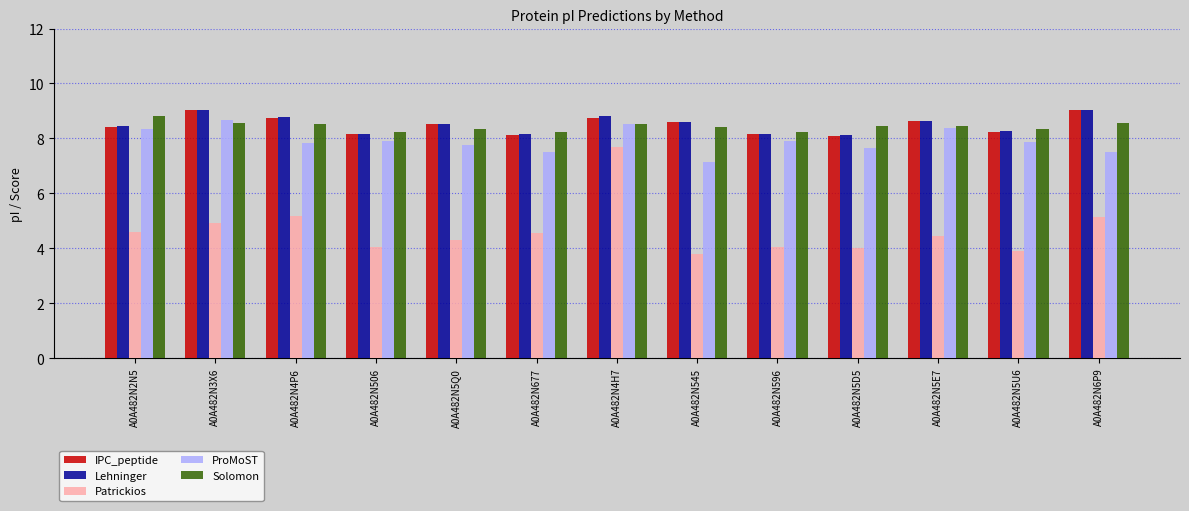

True or false: Lehninger has a value of 4.5 at A0A482N5D5.

False